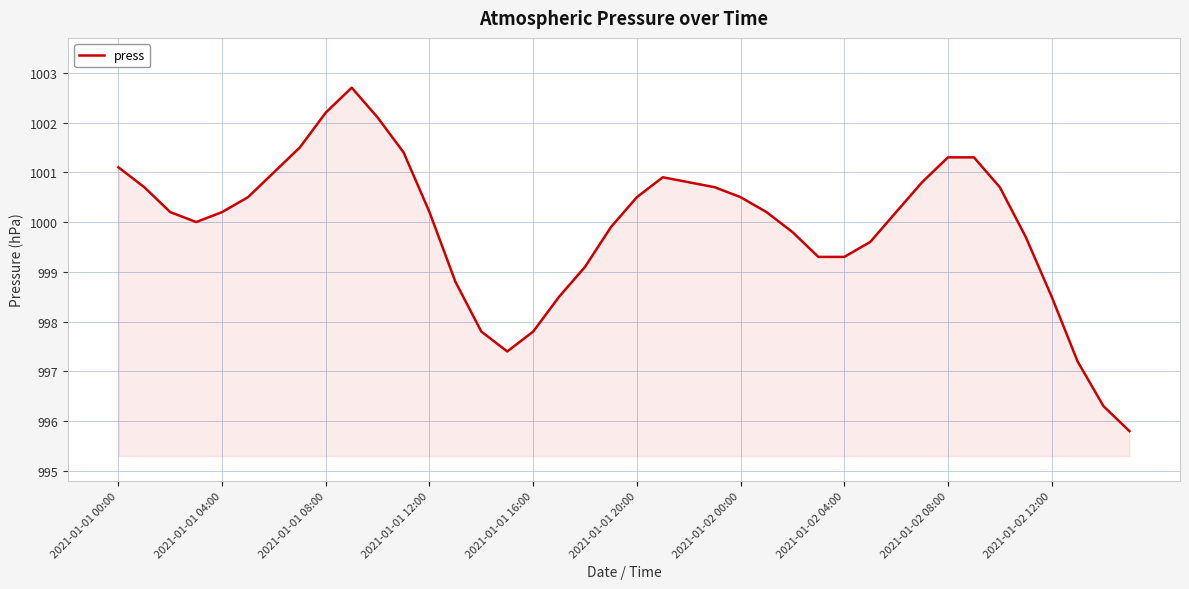

What is the smallest value displayed?

995.8